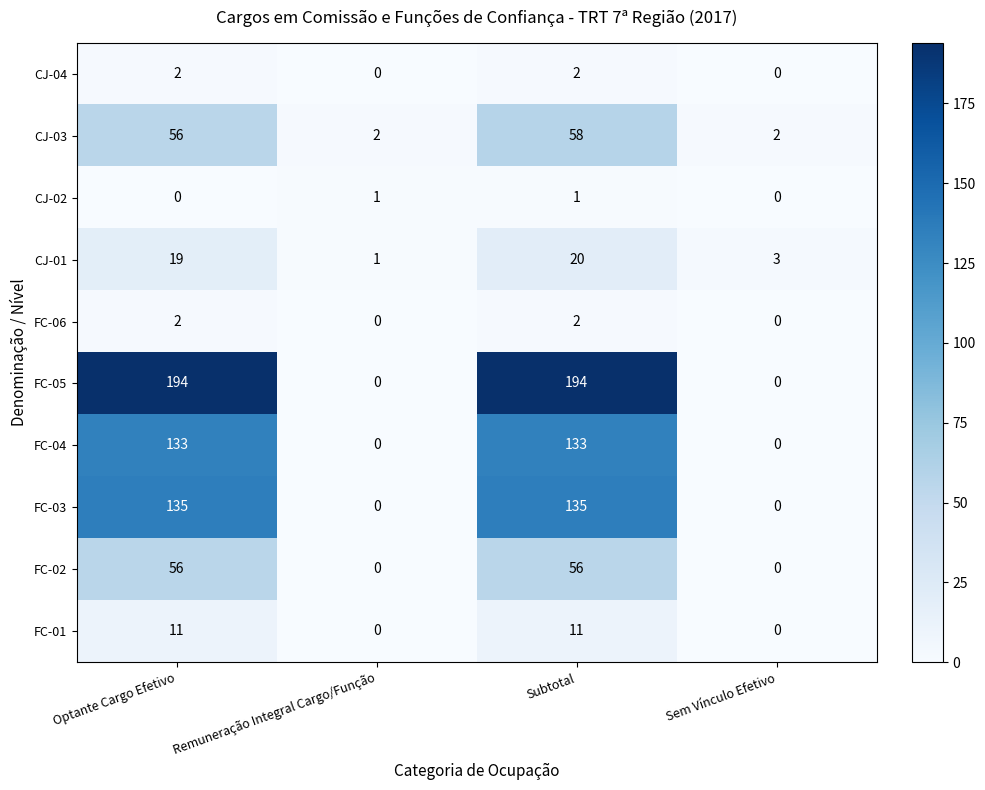

Which series has the largest total across all categories?

FC-05